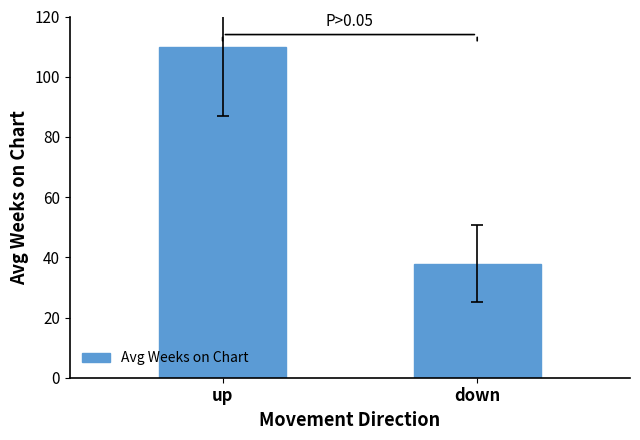

Read the value at up.

109.9